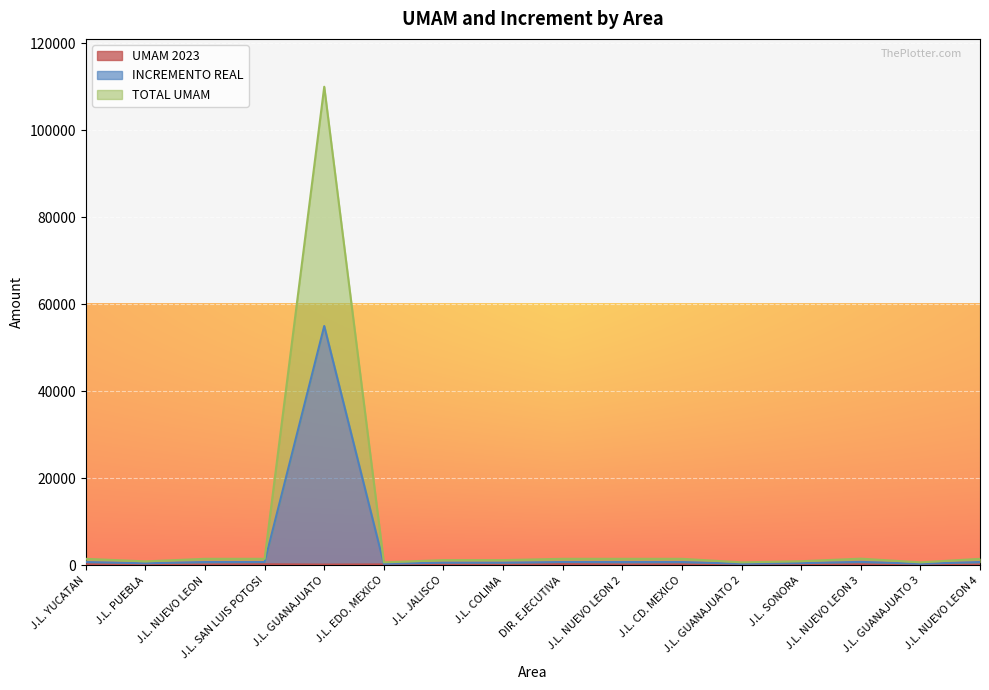

What is the label of the 11th point from the right?

J.L. EDO. MEXICO